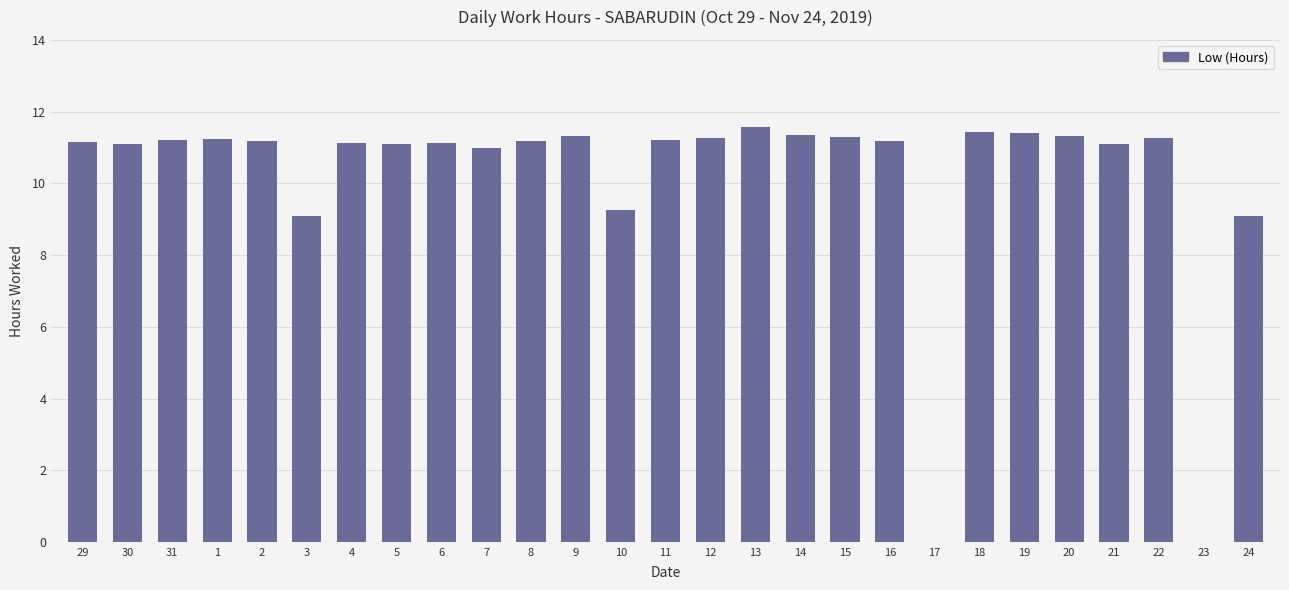

What is the sum of all values?

274.5